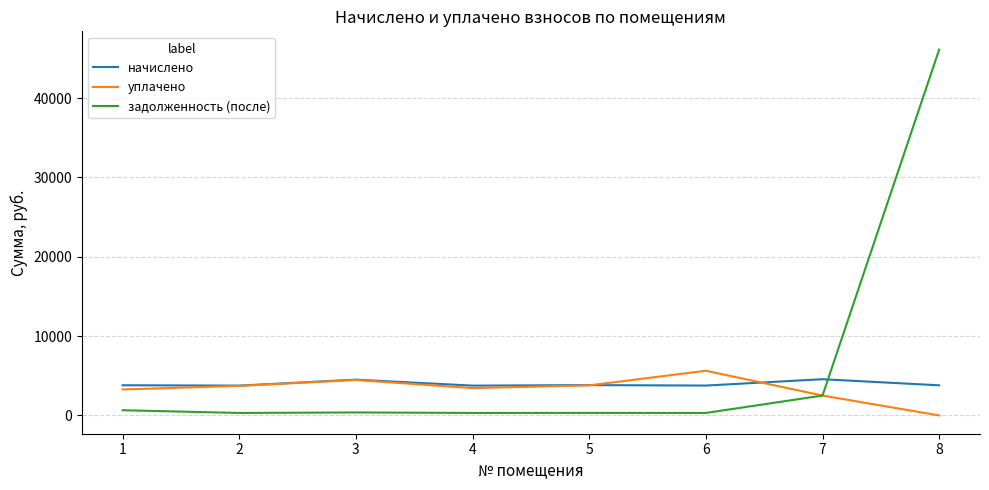

Rank the series at 8 from lowest to highest value.

уплачено, начислено, задолженность (после)